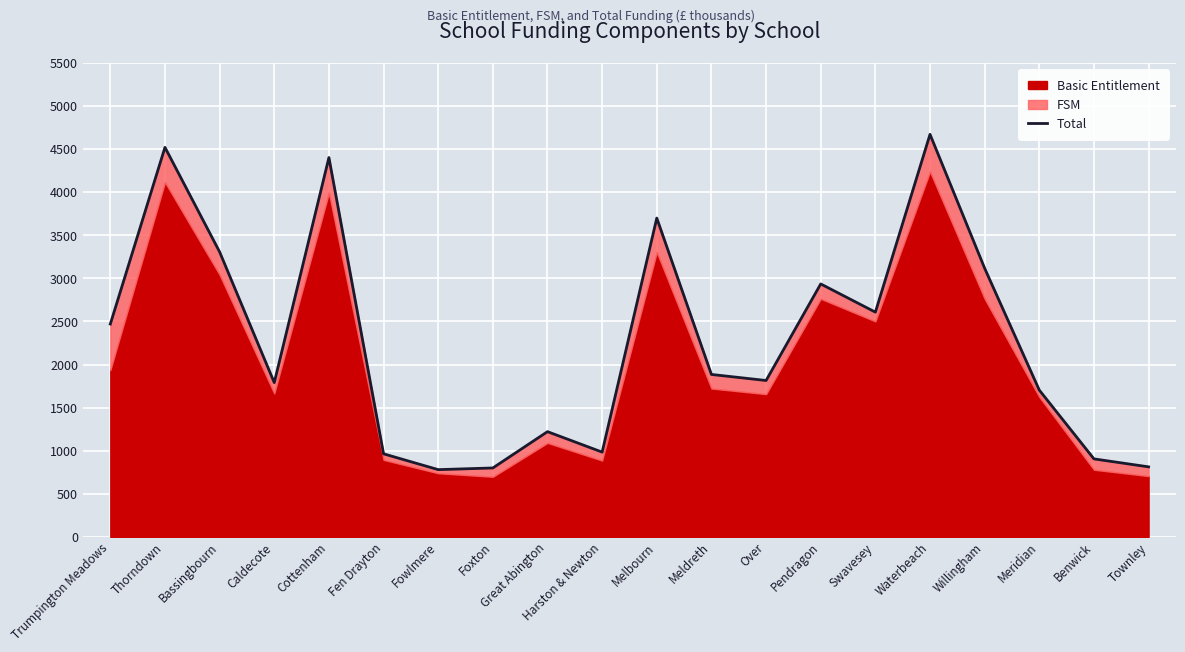

Reading left to right, extract all data points from this chart.

2469.9	4520.9	3307.2	1790.2	4402.6	963.5	779.9	799.3	1220.8	983.2	3699.8	1884.8	1814.5	2935.4	2607.9	4671.9	3116.8	1702.7	904.5	812.1